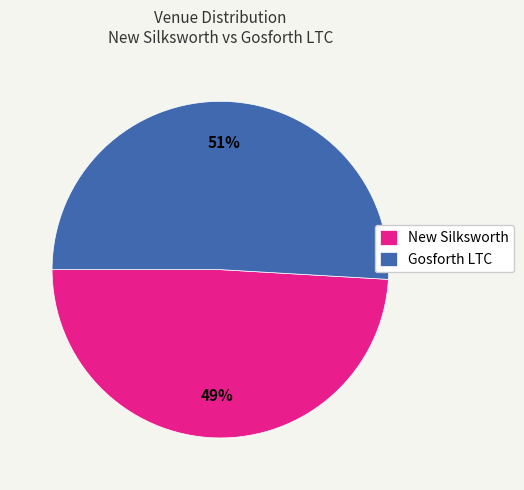

Rank the categories by value from lowest to highest.

New Silksworth, Gosforth LTC